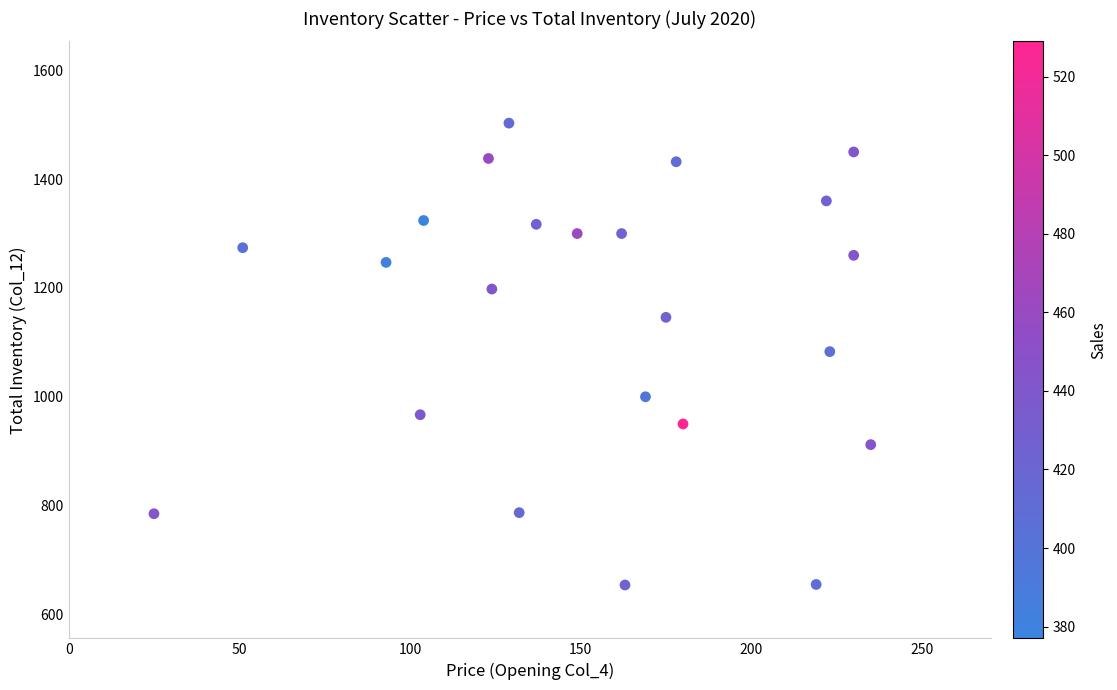

What is the range of Y values (max minus min)?

849